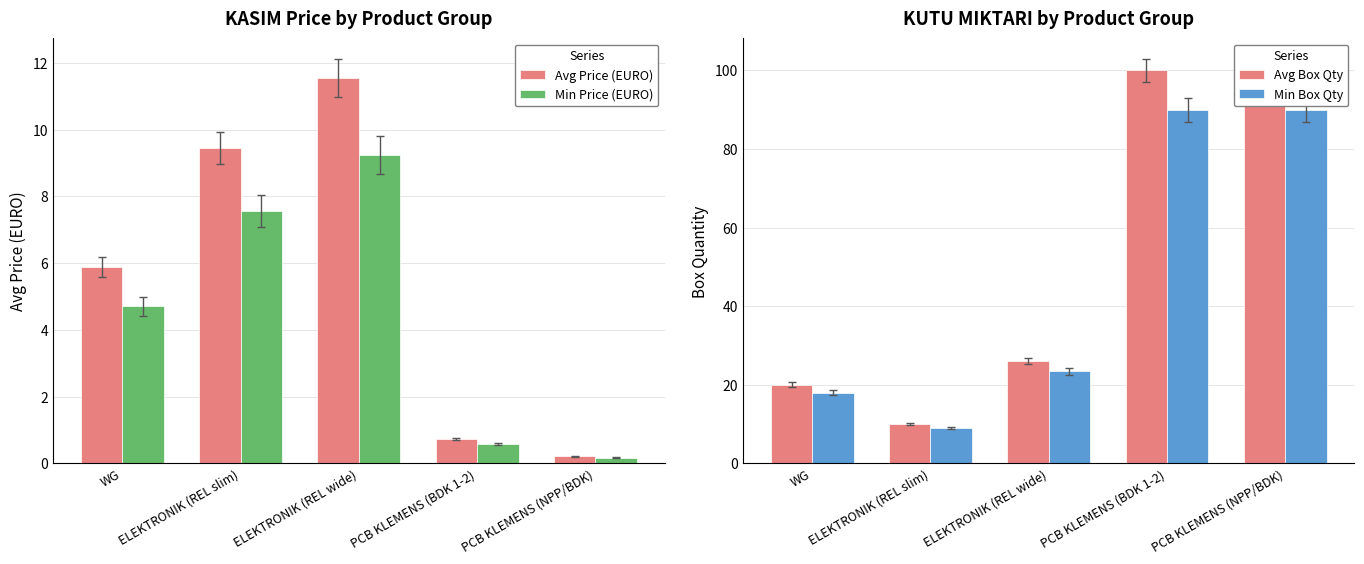

At which label does Avg Price (EURO) first exceed 5?

WG